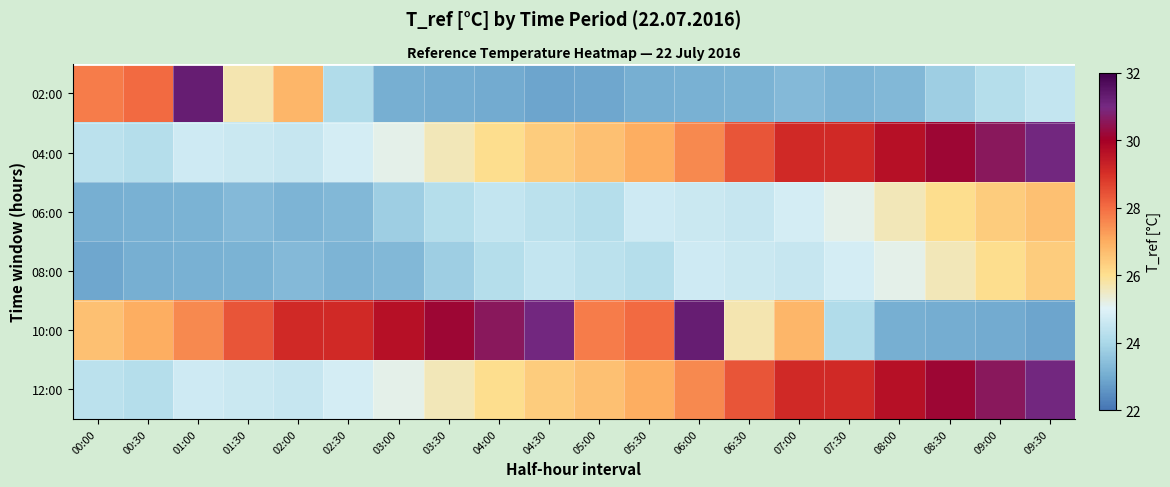

How many data points does each series have?

20